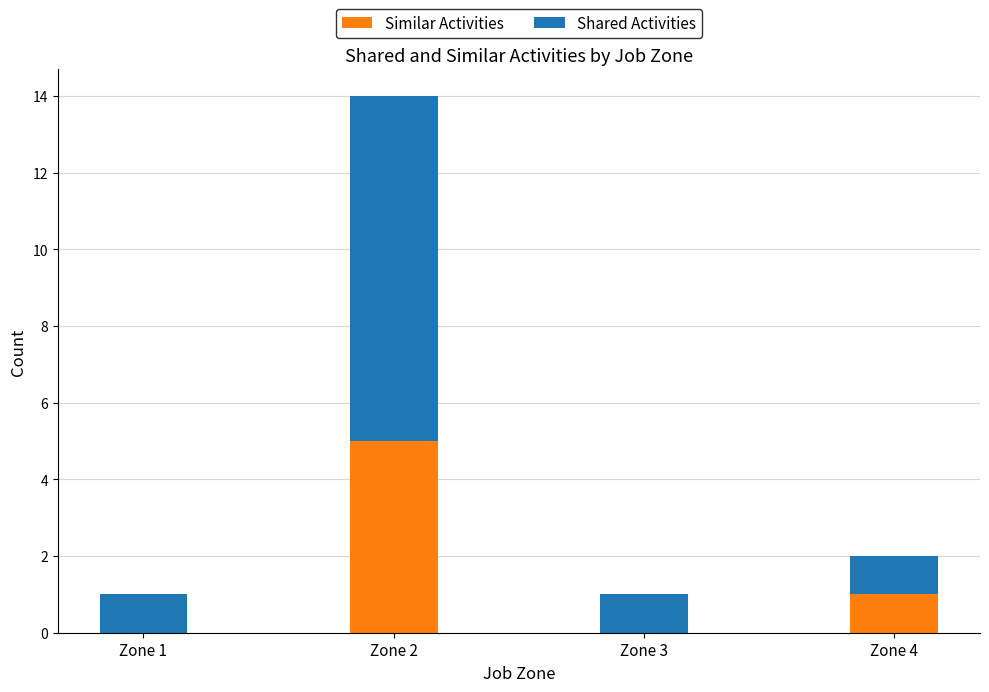

What is the maximum value for Similar Activities?

5